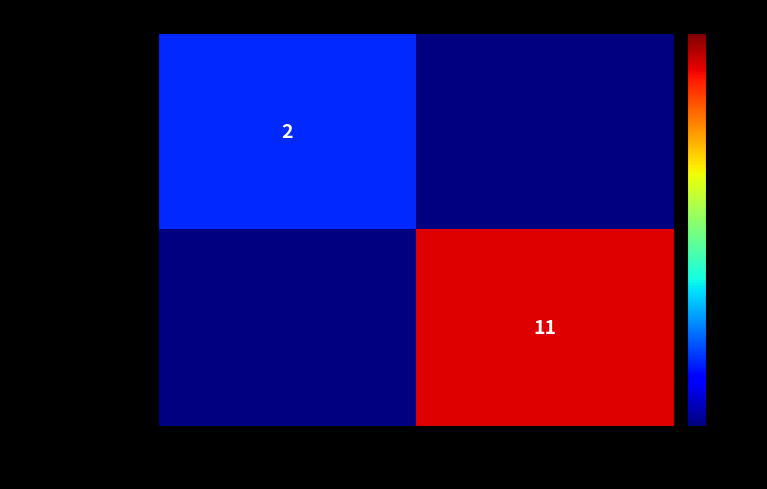

The value of ab3a68...170 at 1 is 4. True or false?

False